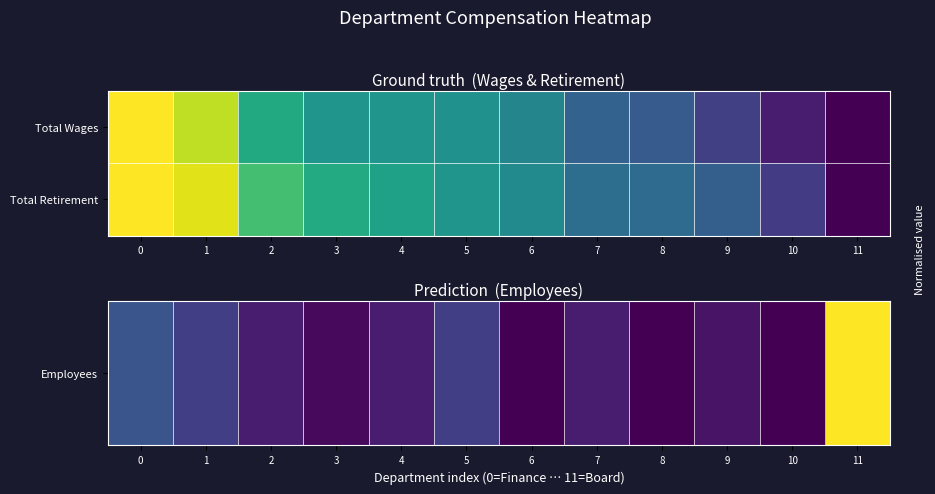

Which category has the highest value across all series?

11